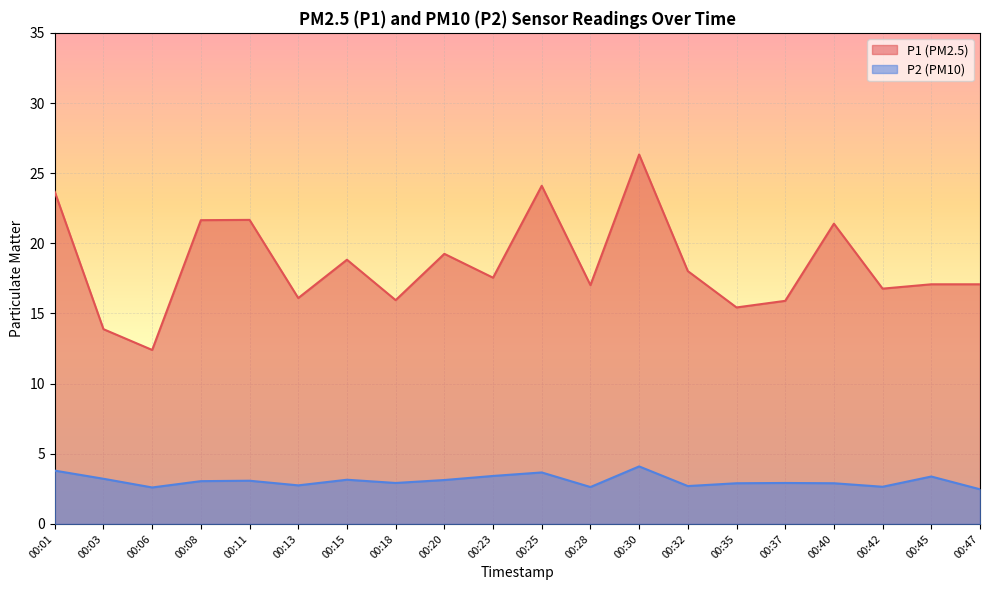

Which label corresponds to the largest value in the chart?

00:30